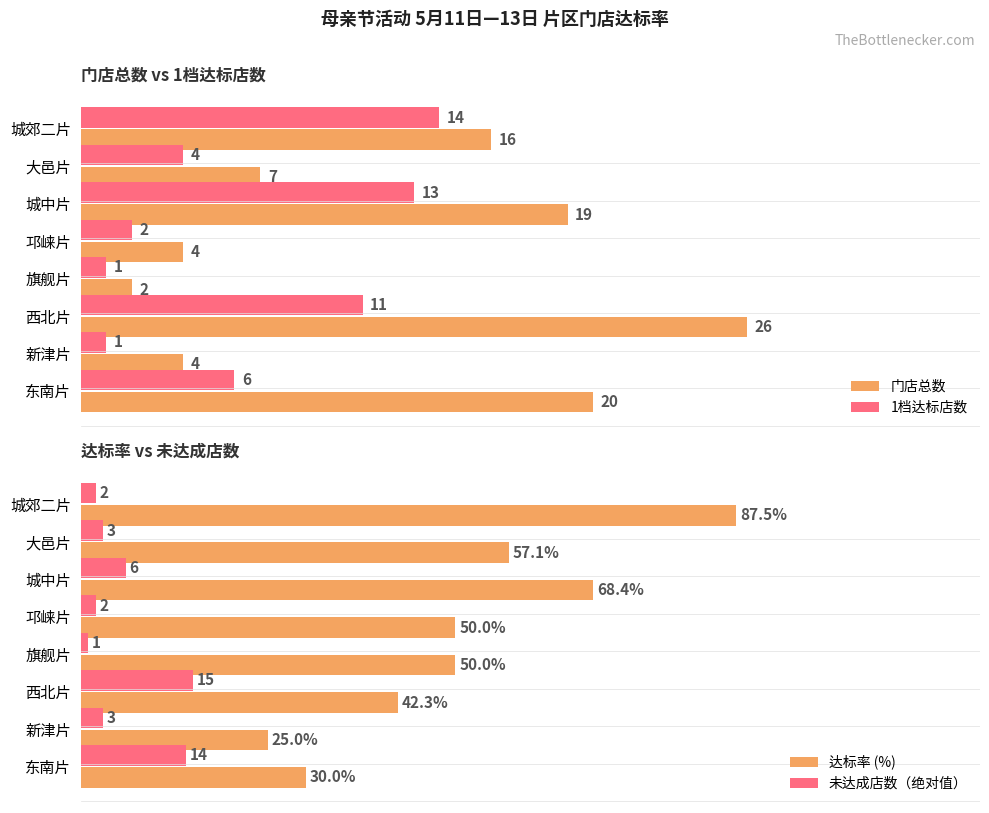

What is the value of the 达标率 (%) bar at the 1st from the left?

87.5